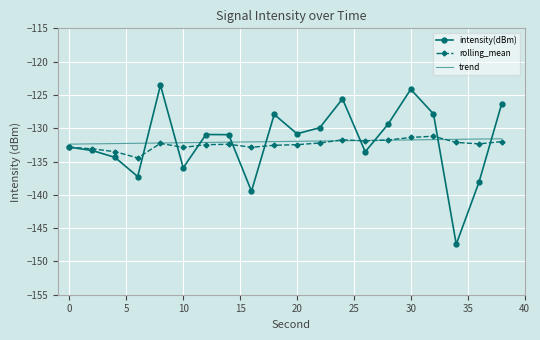

What is the minimum value for trend?

-132.4